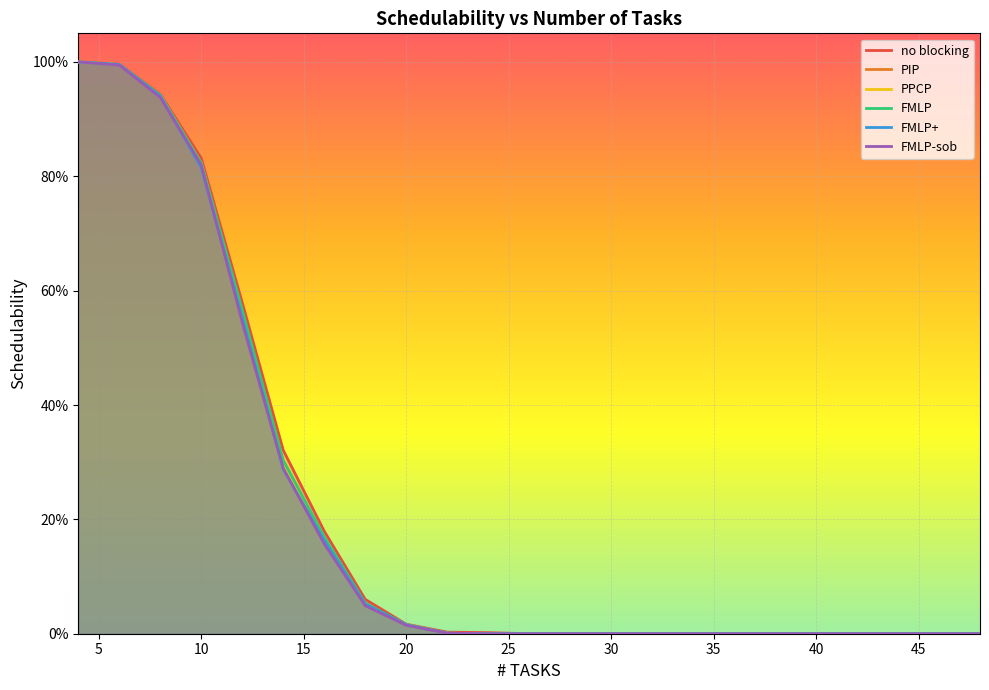

How many times do FMLP+ and PIP cross each other?

1